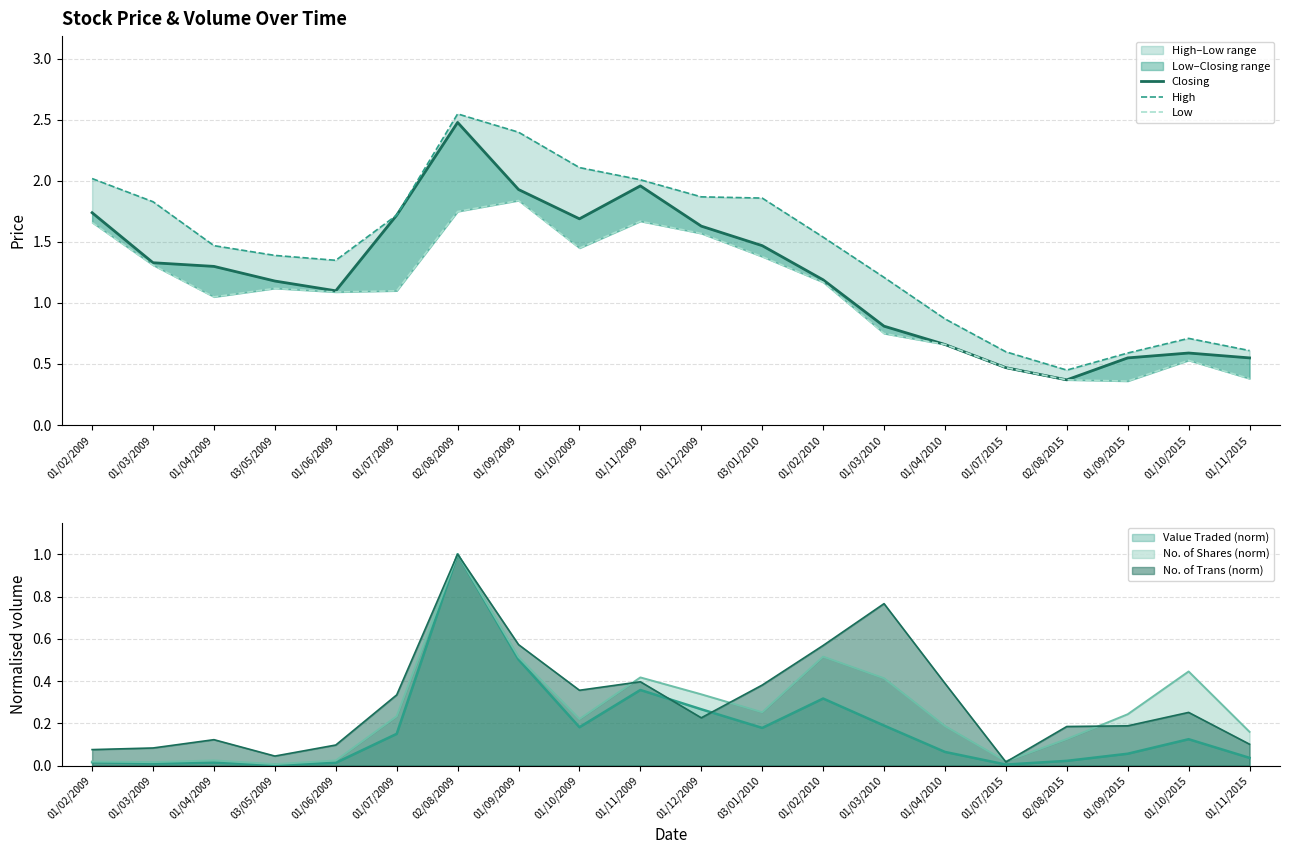

At 01/02/2010, list the series in order from smallest to largest.

Low, Closing, High